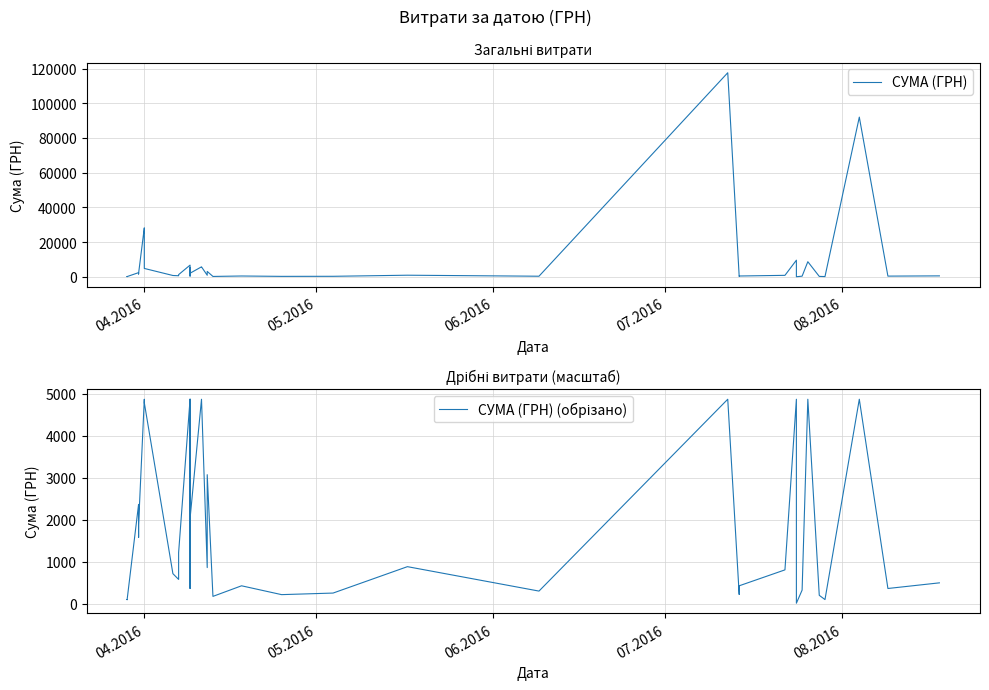

How many interior local peaks does the СУМА (ГРН) series have?

13